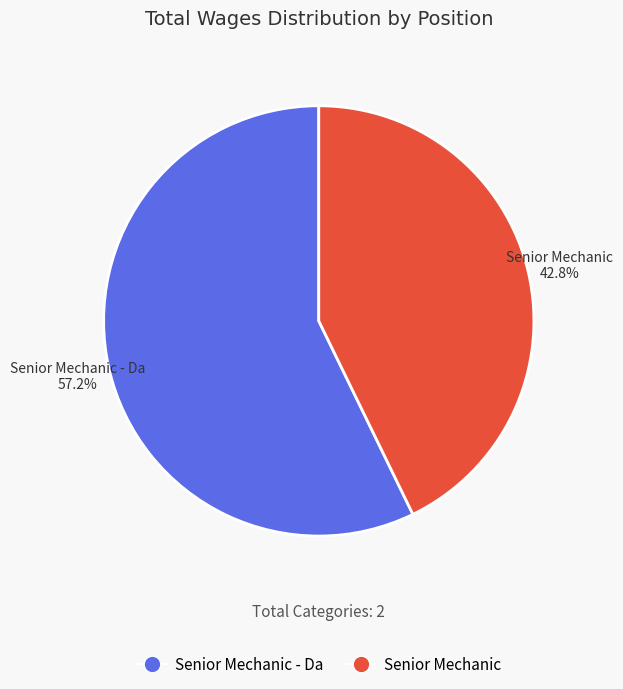

Count the number of slices in the pie.

2